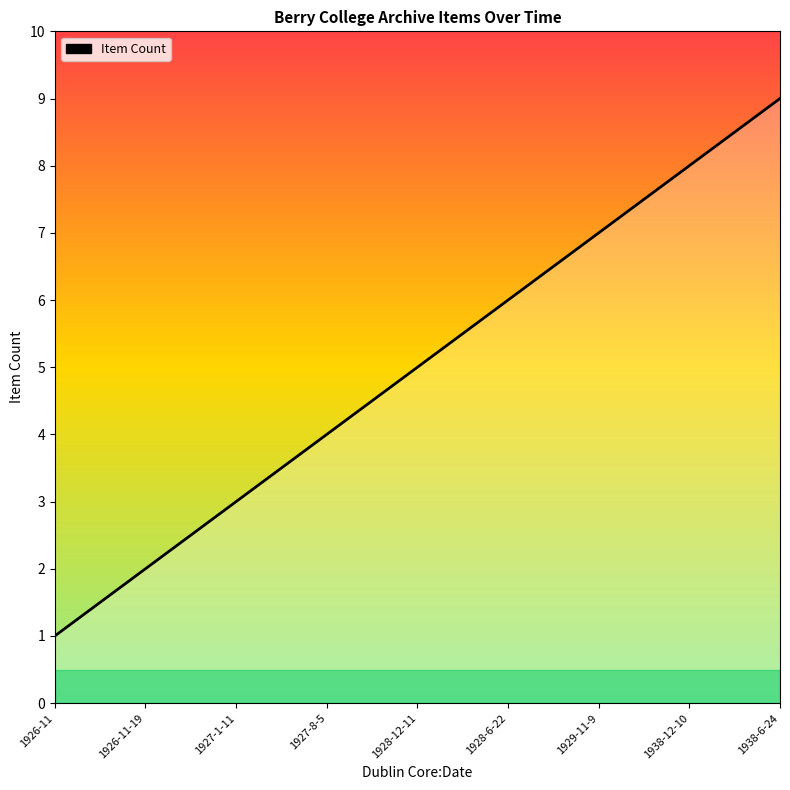

What is the difference between the values at 1927-1-11 and 1938-12-10?

5